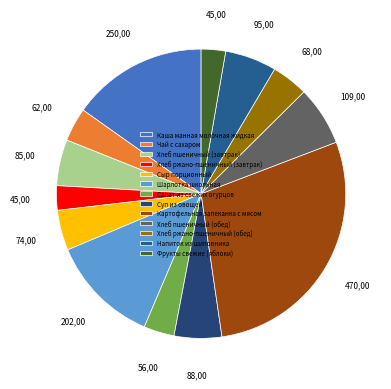

Rank the categories by value from highest to lowest.

Картофельная запеканка с мясом, Каша манная молочная жидкая, Шарлотка школьная, Хлеб пшеничный (обед), Напиток из шиповника, Суп из овощей, Хлеб пшеничный (завтрак), Сыр порционный, Хлеб ржано-пшеничный (обед), Чай с сахаром, Салат из свежих огурцов, Хлеб ржано-пшеничный (завтрак), Фрукты свежие (яблоки)